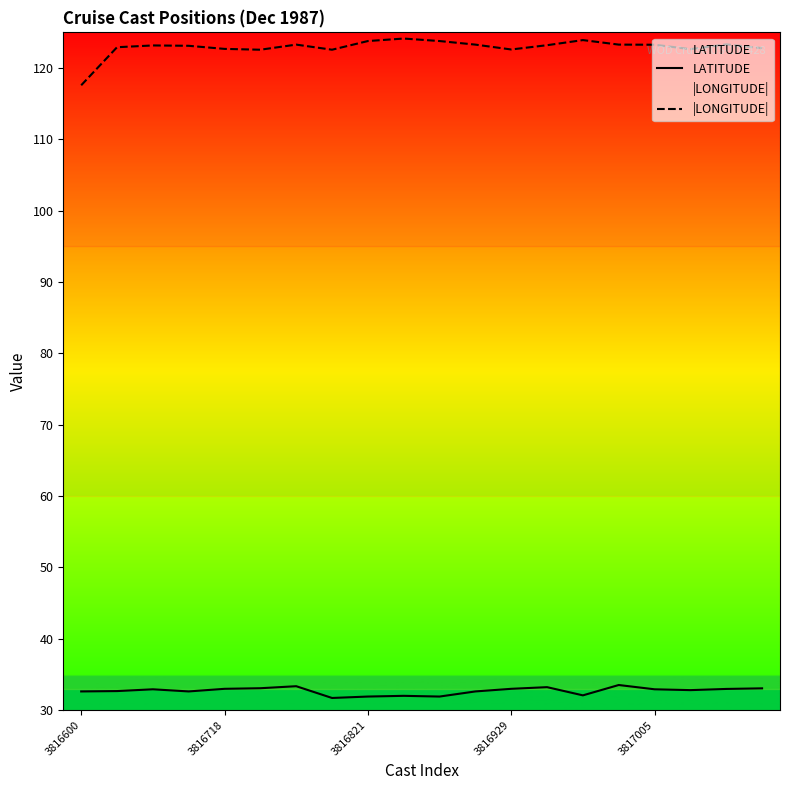

Rank the series at 9 from highest to lowest value.

|LONGITUDE|, LATITUDE